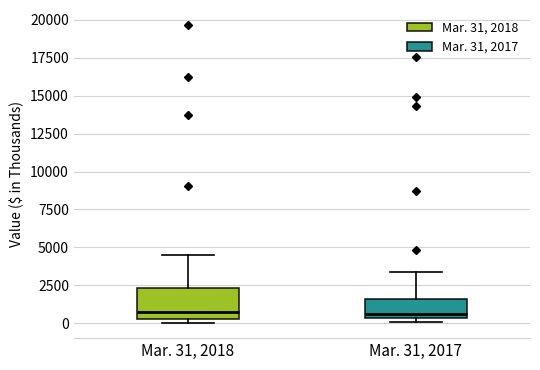

Reading left to right, transcribe this box plot: for each box, give where its median line is, the range the box spans, and where its two whiskers end, as read against the y-axis. The values are not printed on the chart, so give them approximately, as read against the axis.

Mar. 31, 2018: median 1000, box 500 to 2500, whiskers 0 to 4500
Mar. 31, 2017: median 500 (just above the box's lower edge), box 500 to 1500, whiskers 0 to 3500